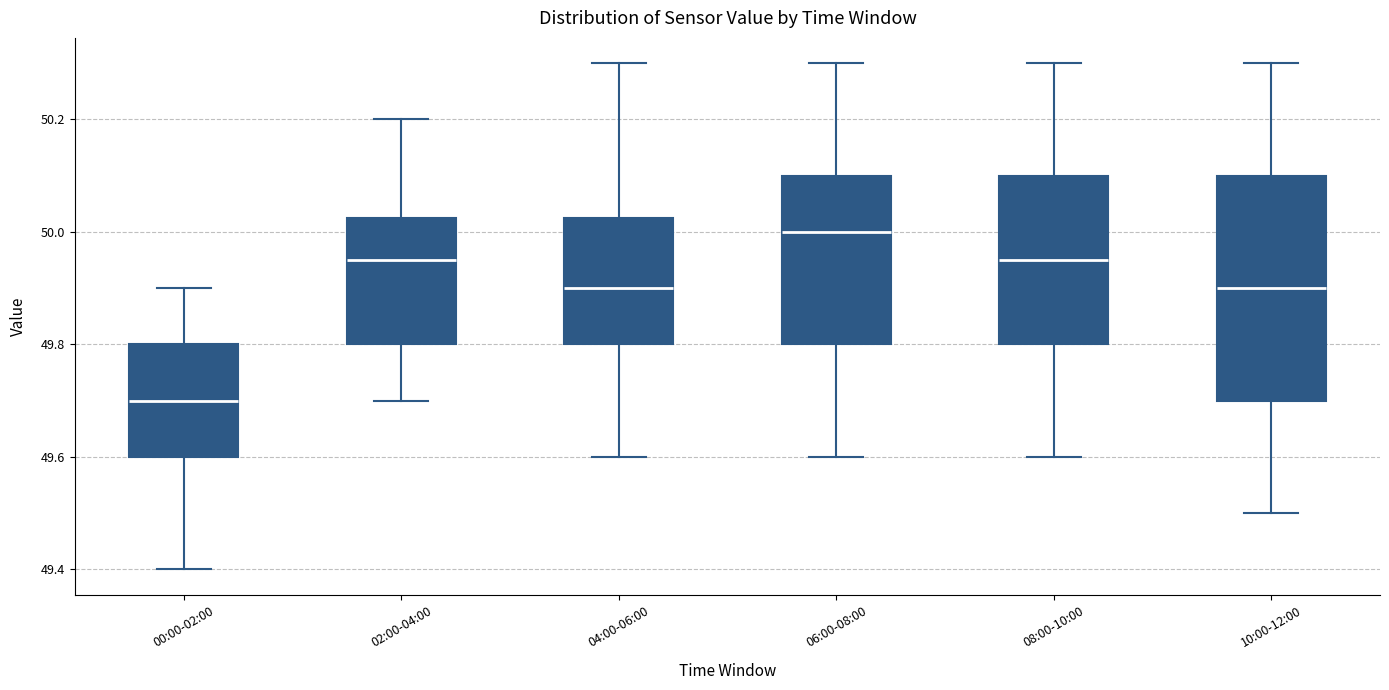

Where does the median line of the box for 08:00-10:00 sit on the y-axis? The values are not printed on the chart, so give them approximately, as read against the axis.

49.96